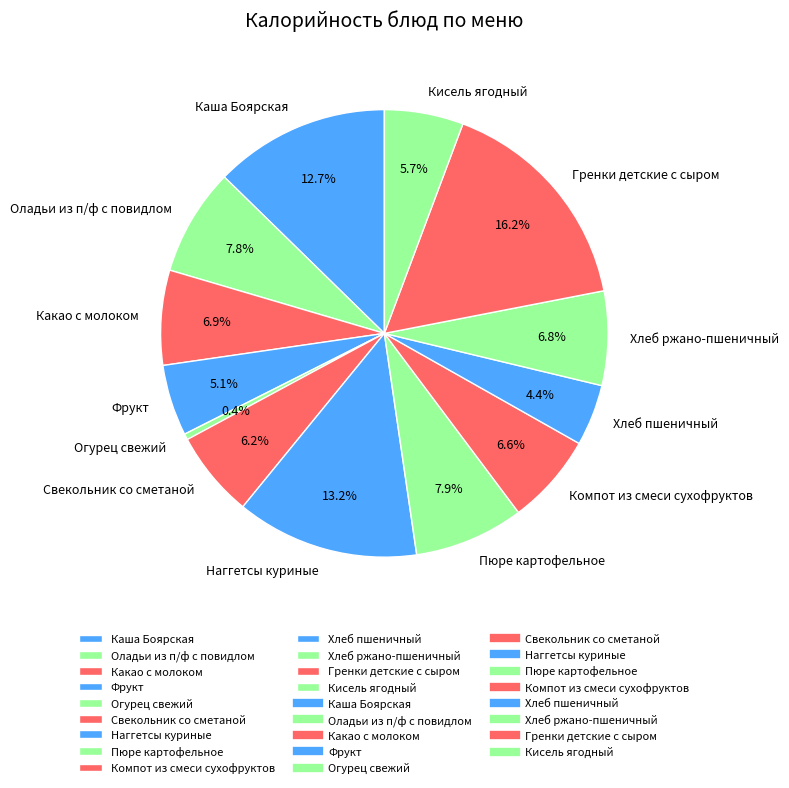

Do Какао с молоком and Гренки детские с сыром together represent more than half of the pie?

No